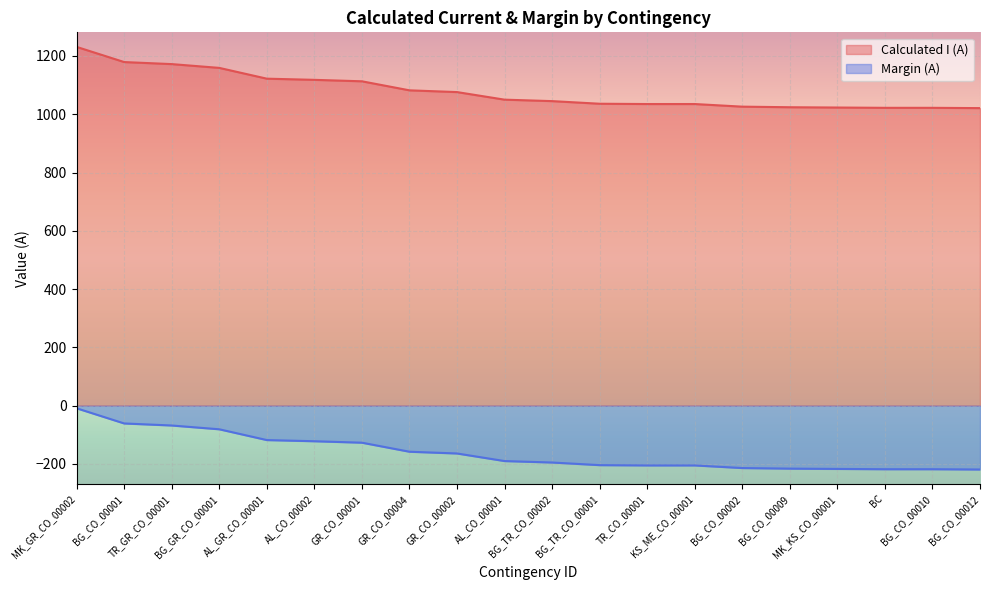

True or false: Calculated I (A) and Margin (A) intersect in this chart.

False